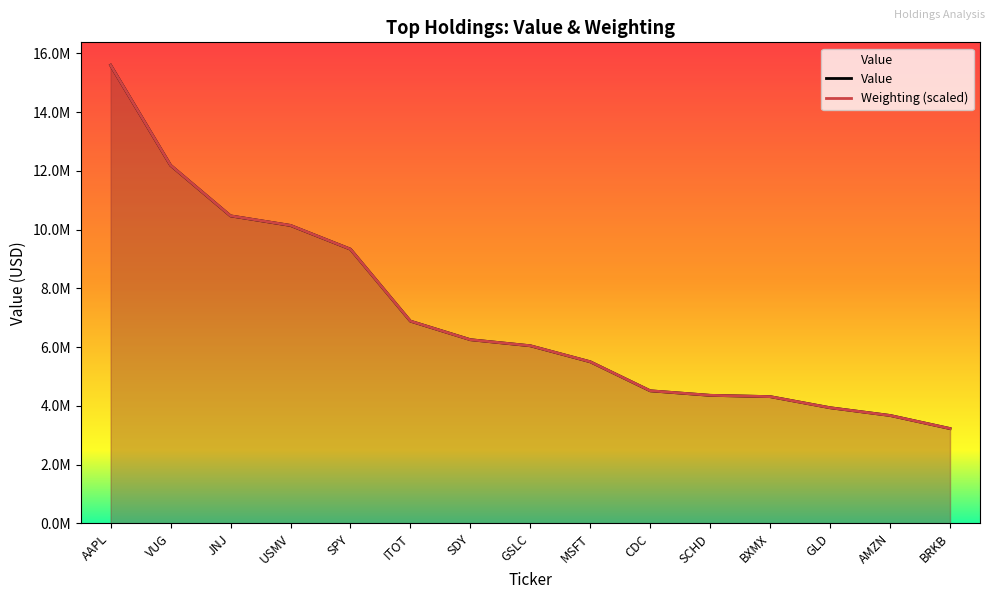

What is the difference between the Value values at ITOT and GLD?

2948000.0